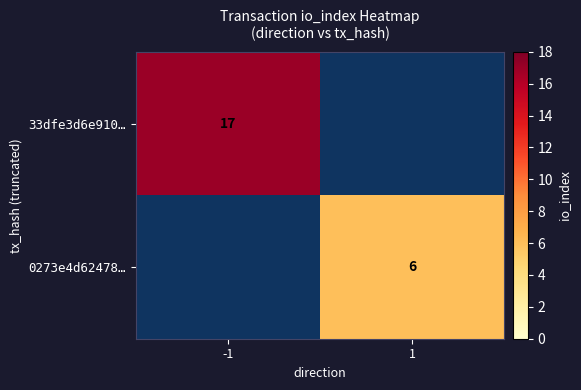

The value of 33dfe3d6e910… at -1 is 11. True or false?

False